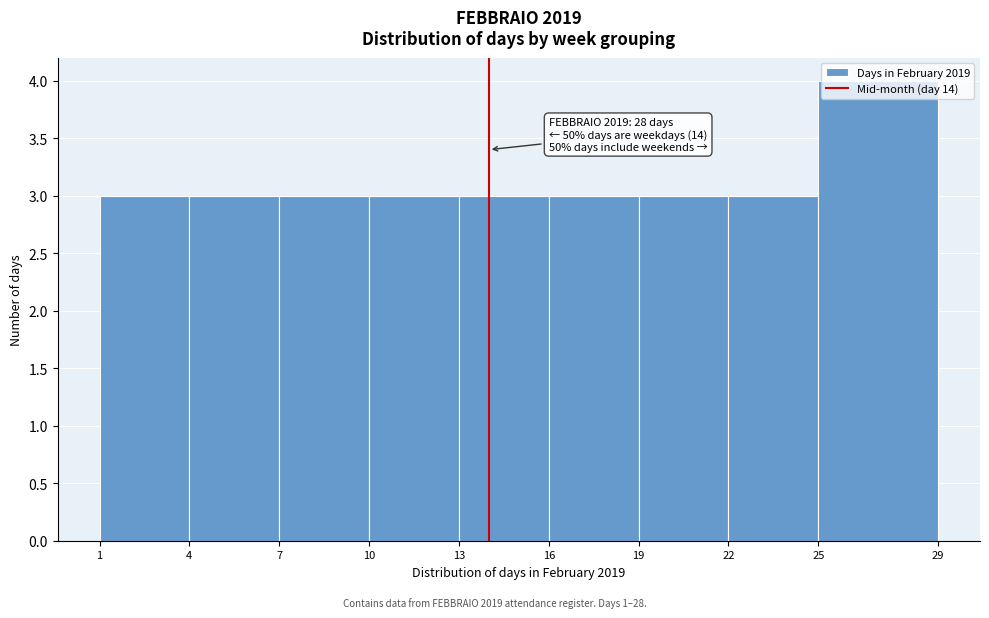

Which range on the x-axis has the tallest bar?

25 to 29